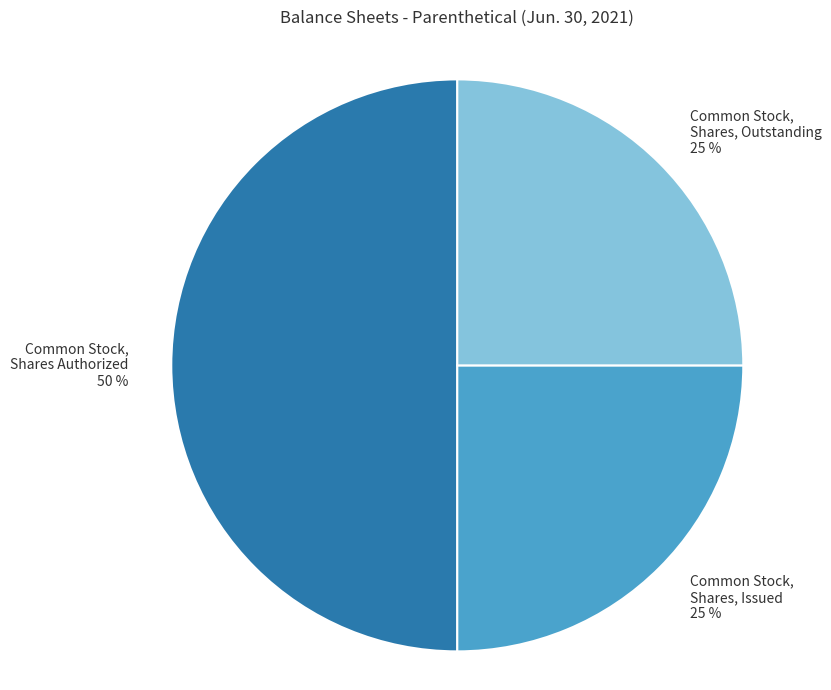

Count the number of slices in the pie.

3